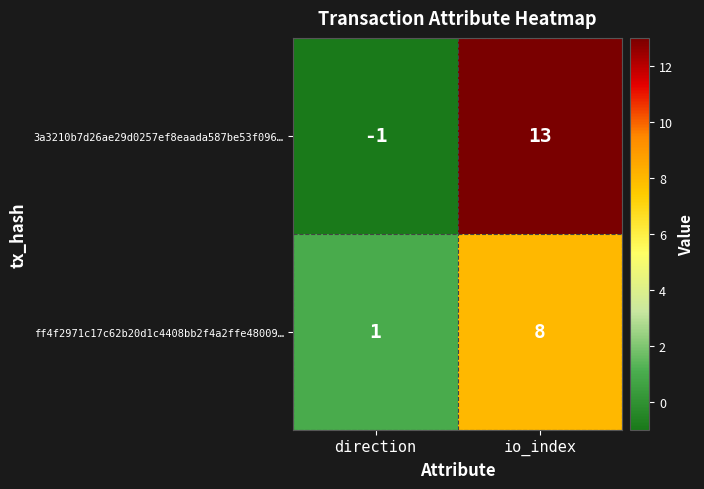

What value does the 3a3210b7d26ae29d0257ef8eaada587be53f096… series have at io_index?

13